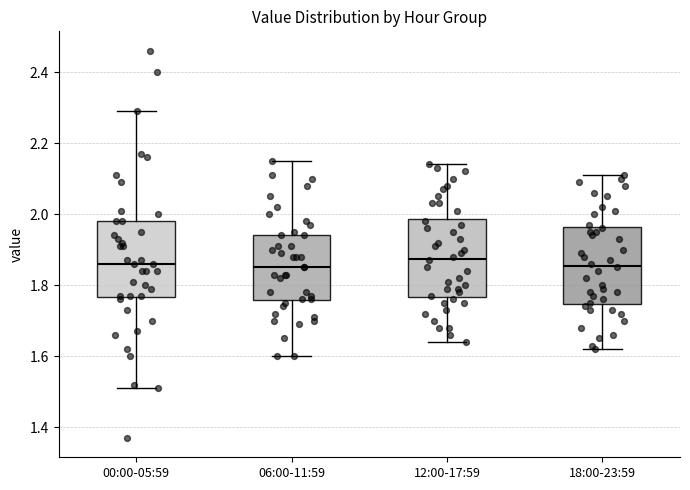

Reading left to right, read every box against the y-axis: the position of its median line, the range the box covers, and the ends of its whiskers. The values are not printed on the chart, so give them approximately, as read against the axis.

00:00-05:59: median 1.86, box 1.76 to 1.98, whiskers 1.52 to 2.30
06:00-11:59: median 1.86, box 1.76 to 1.94, whiskers 1.60 to 2.16
12:00-17:59: median 1.88, box 1.76 to 1.98, whiskers 1.64 to 2.14
18:00-23:59: median 1.86, box 1.74 to 1.96, whiskers 1.62 to 2.12